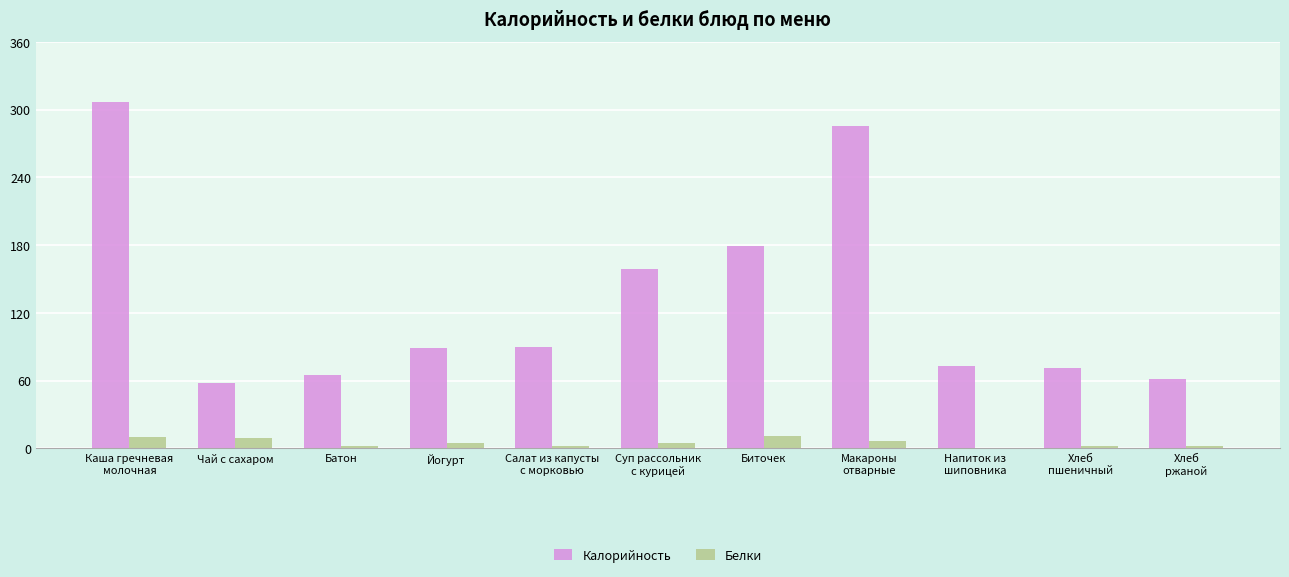

Which series has the largest total across all categories?

Калорийность